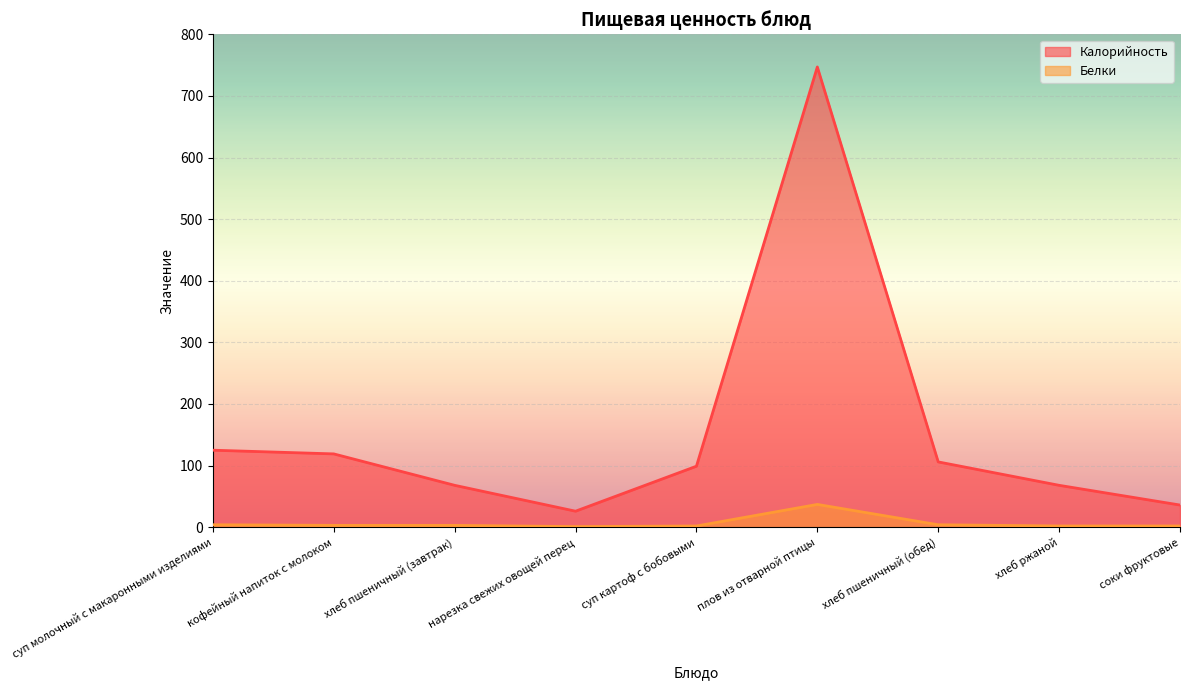

Rank the series by their average value, from highest to lowest.

Калорийность, Белки